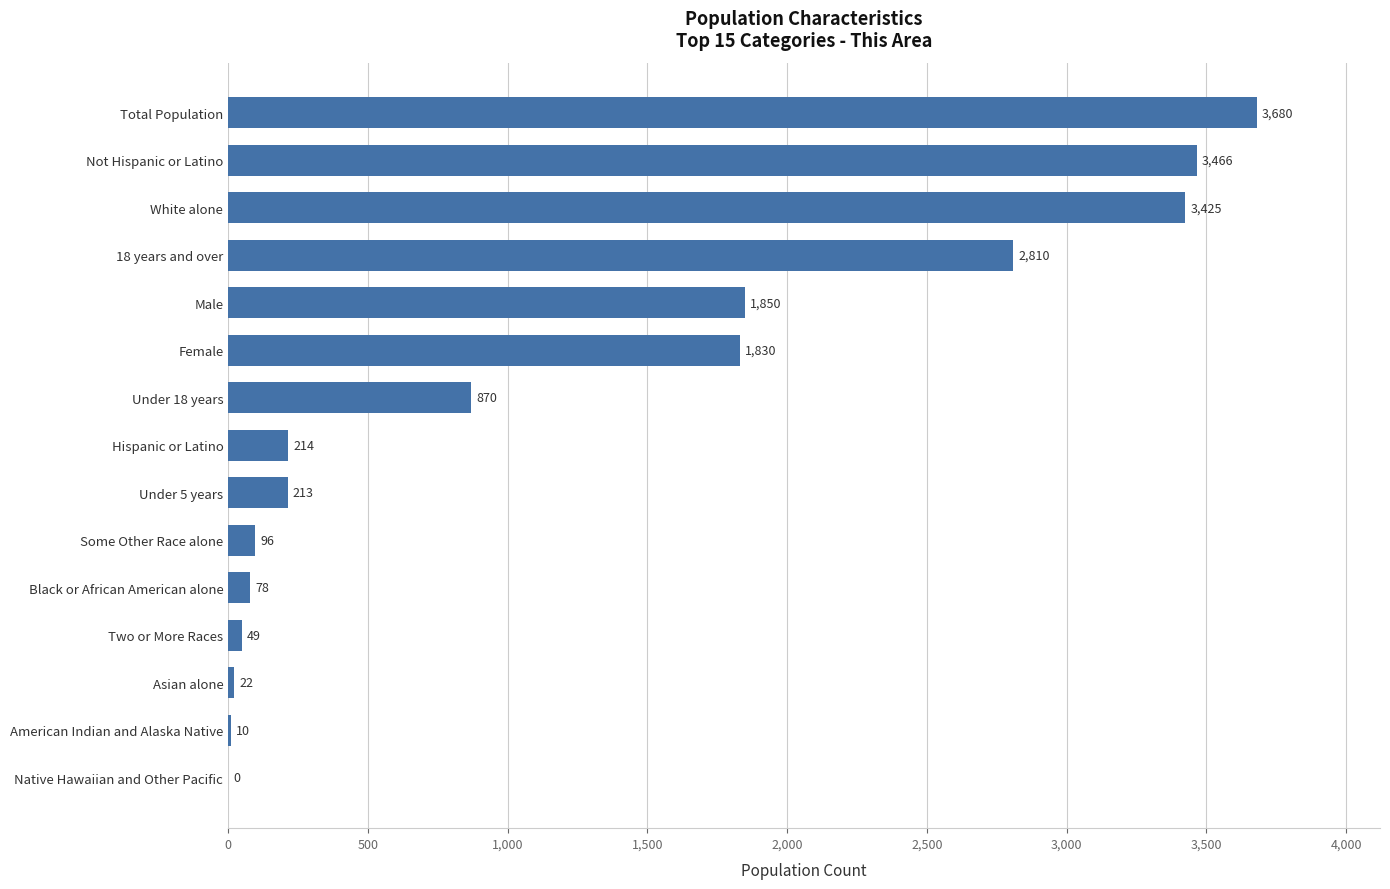

Reading top to bottom, what are all the values shown in this chart?

Total Population=3680	Not Hispanic or Latino=3466	White alone=3425	18 years and over=2810	Male=1850	Female=1830	Under 18 years=870	Hispanic or Latino=214	Under 5 years=213	Some Other Race alone=96	Black or African American alone=78	Two or More Races=49	Asian alone=22	American Indian and Alaska Native=10	Native Hawaiian and Other Pacific=0